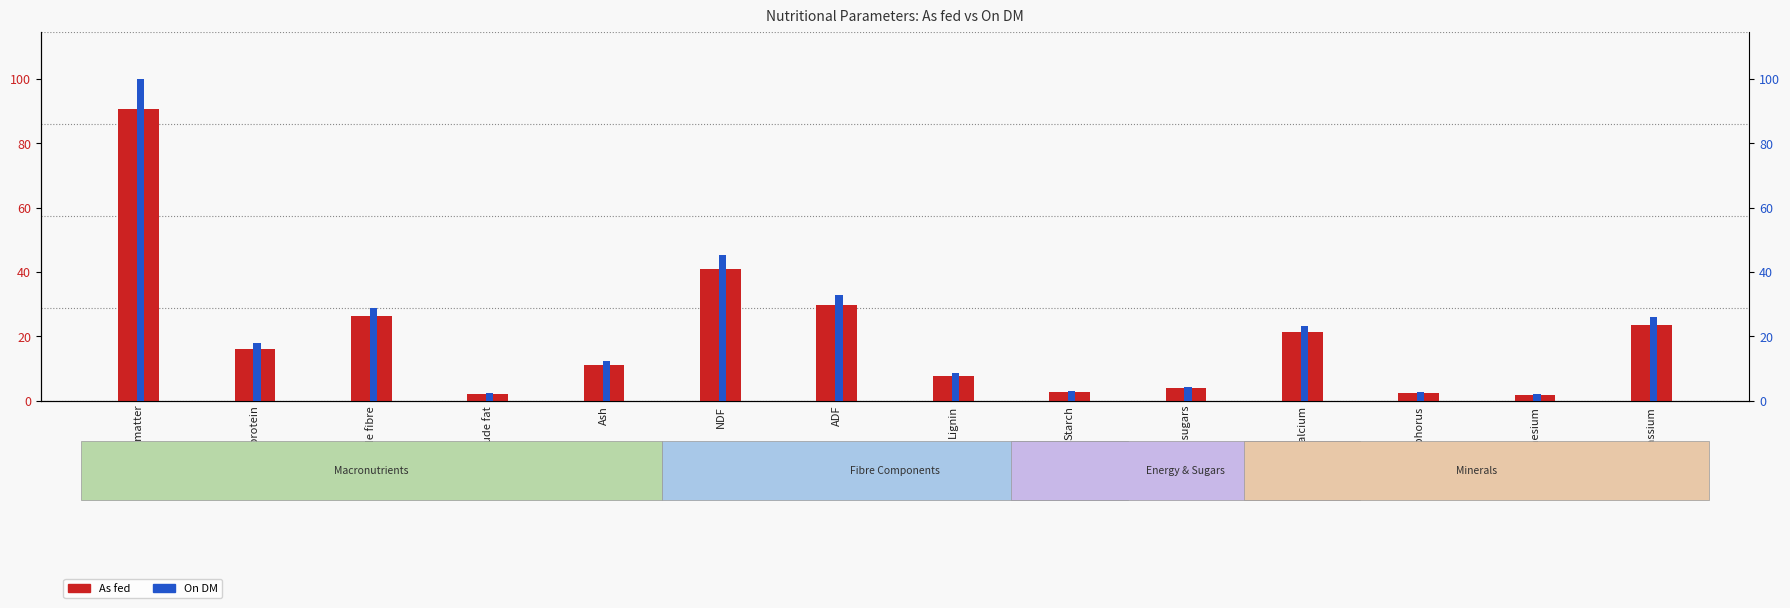

Reading left to right, what are all the values shown in this chart?

As fed: 90.6	16.2	26.2	2.2	11.1	40.9	29.8	7.7	2.8	4.0	21.2	2.4	1.9	23.6
On DM: 100.0	17.9	28.9	2.5	12.3	45.2	32.9	8.5	3.1	4.4	23.3	2.7	2.0	26.0